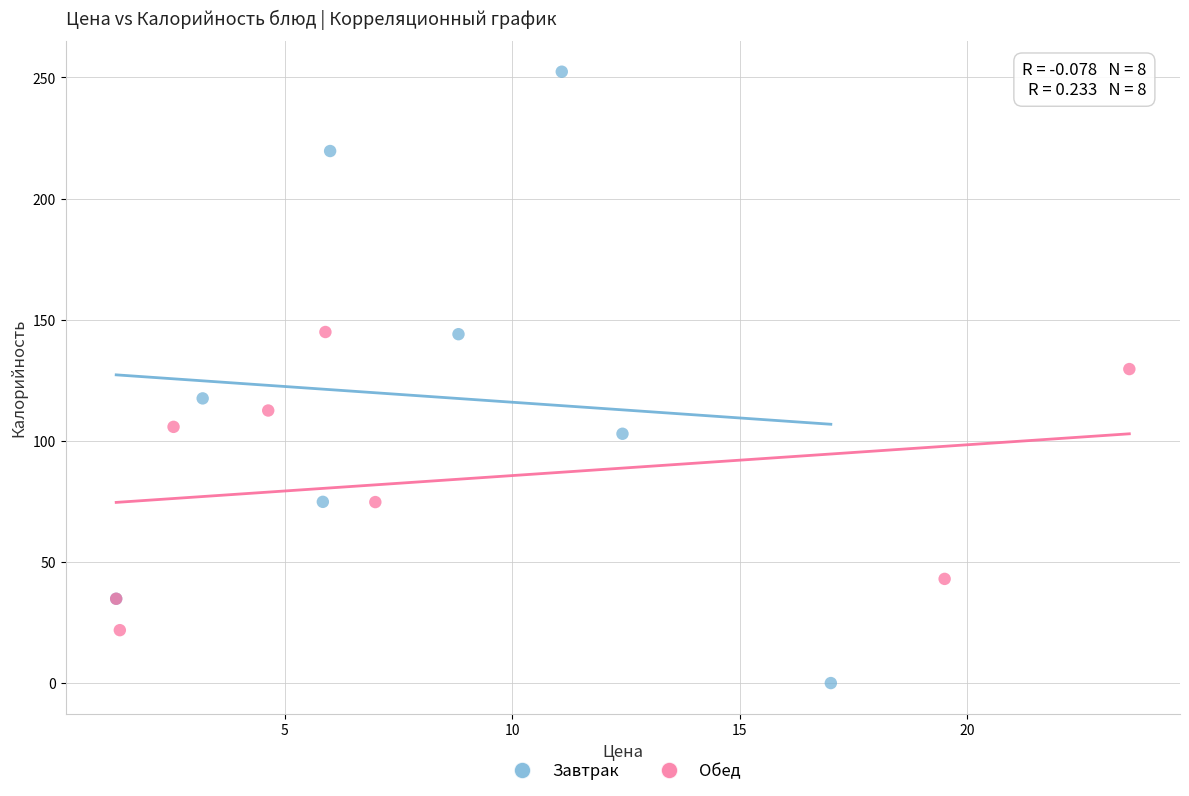

Which series has the widest spread of Y values?

Завтрак